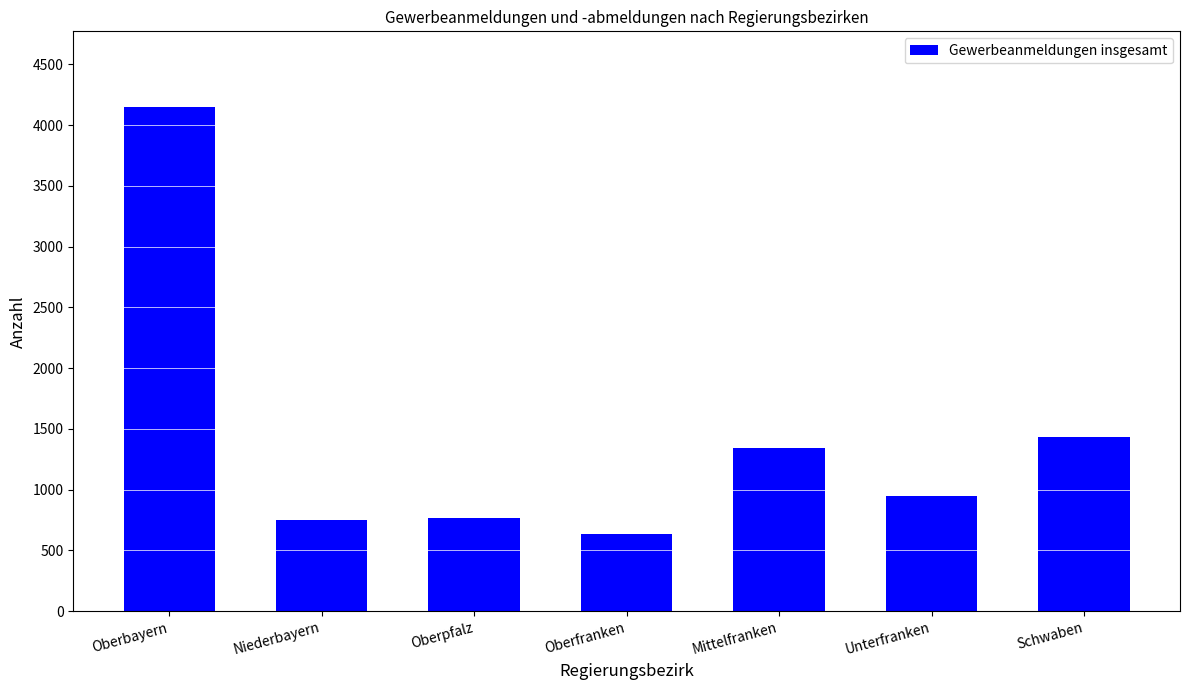

True or false: the data shows 1346 at Mittelfranken.

True